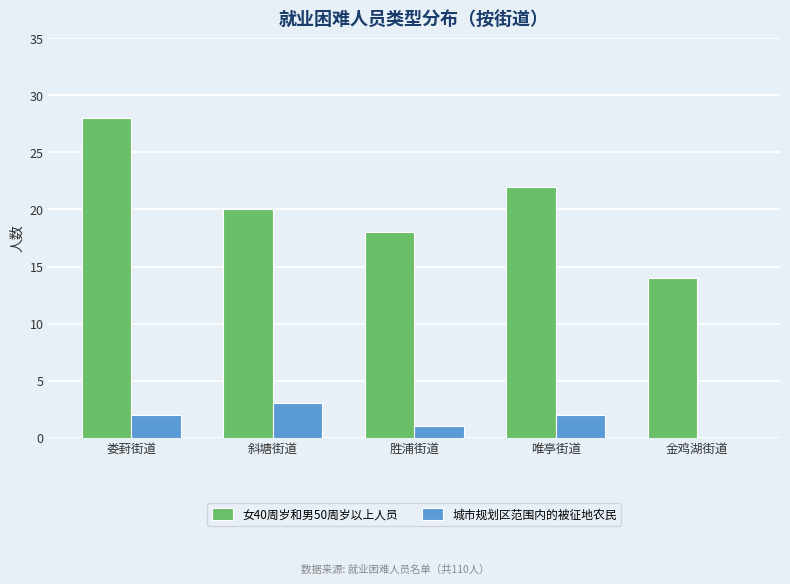

What is the total value across all series at 斜塘街道?

23